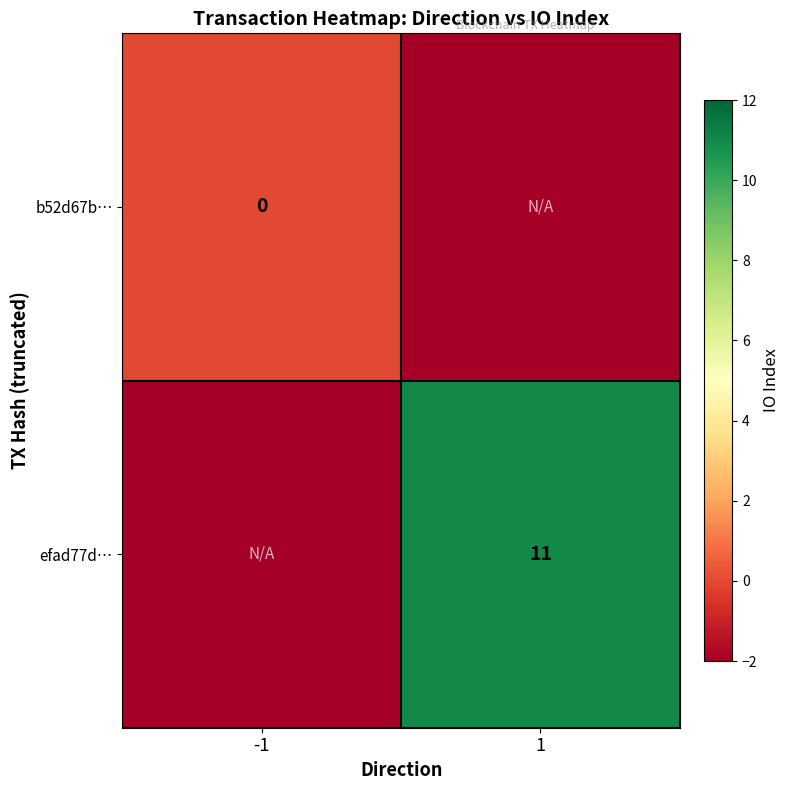

The efad77d… series shows 11 at 1. True or false?

True